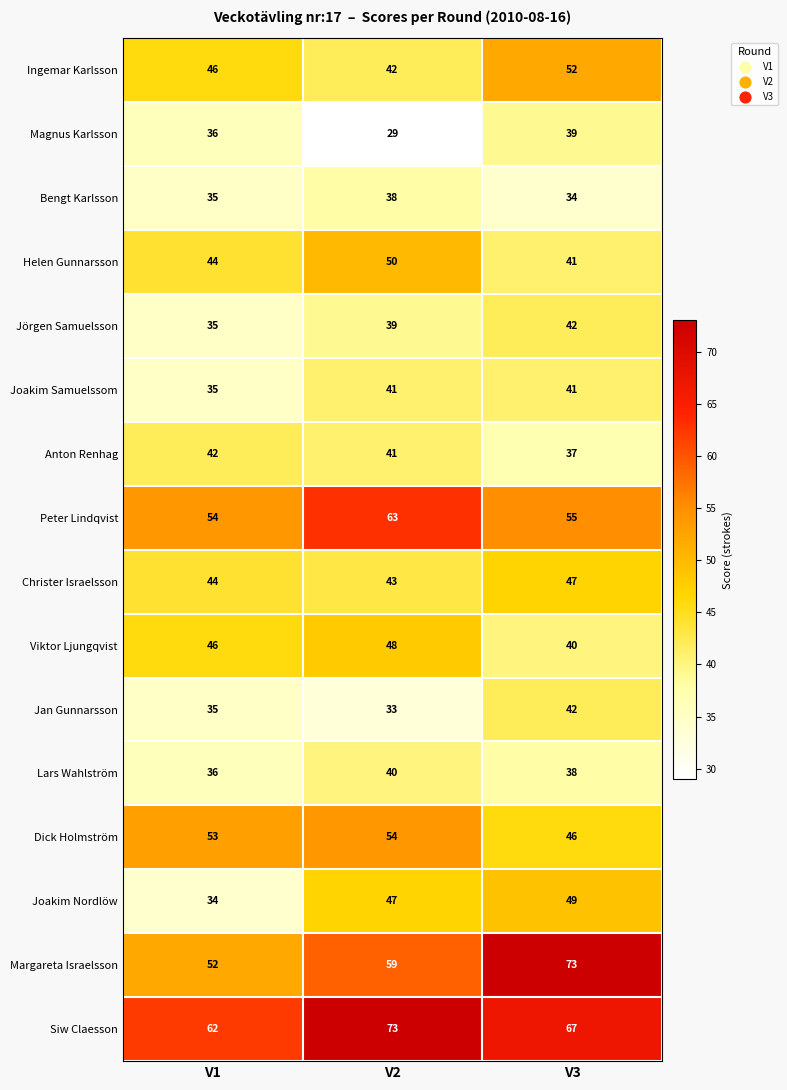

Rank the categories by Jan Gunnarsson value from highest to lowest.

V3, V1, V2